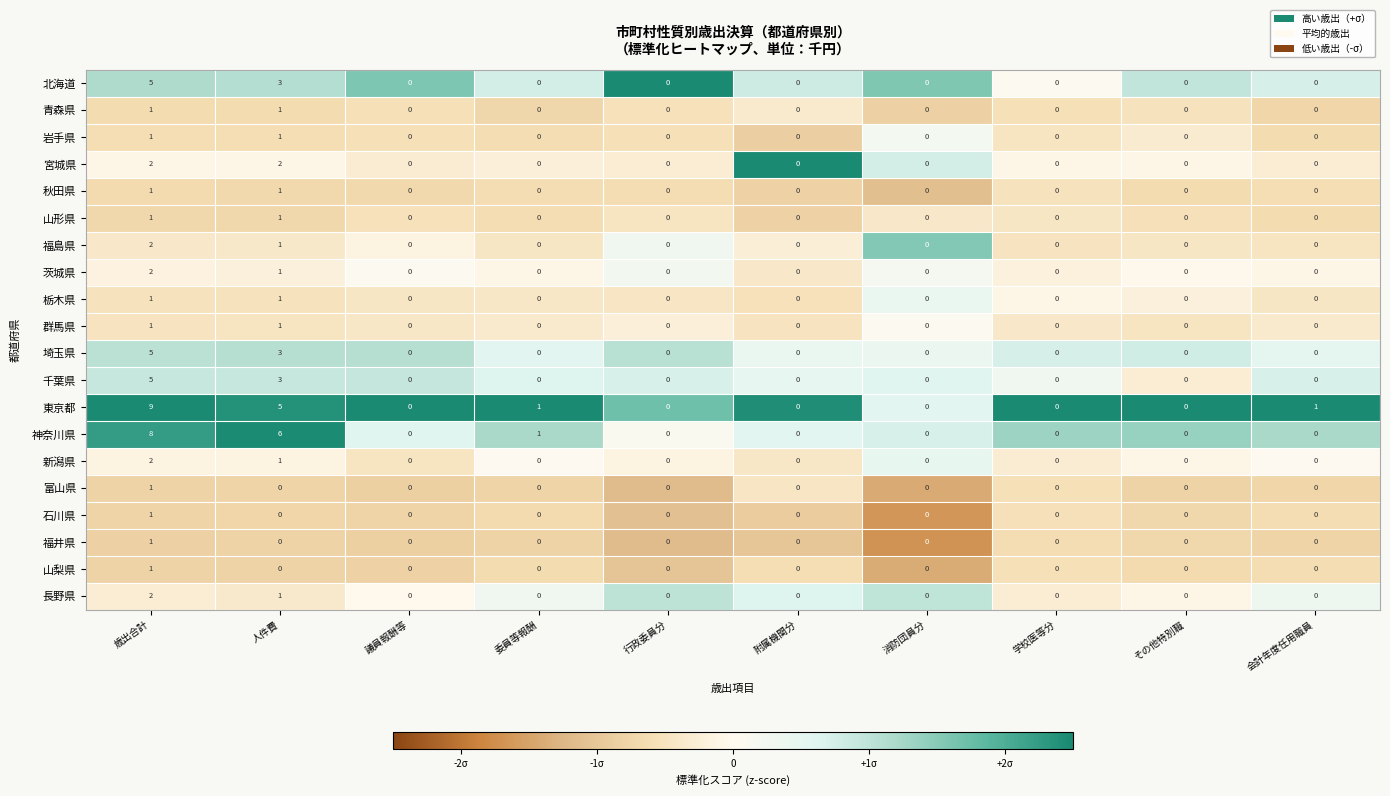

At which category is the sum across all series the highest?

歳出合計